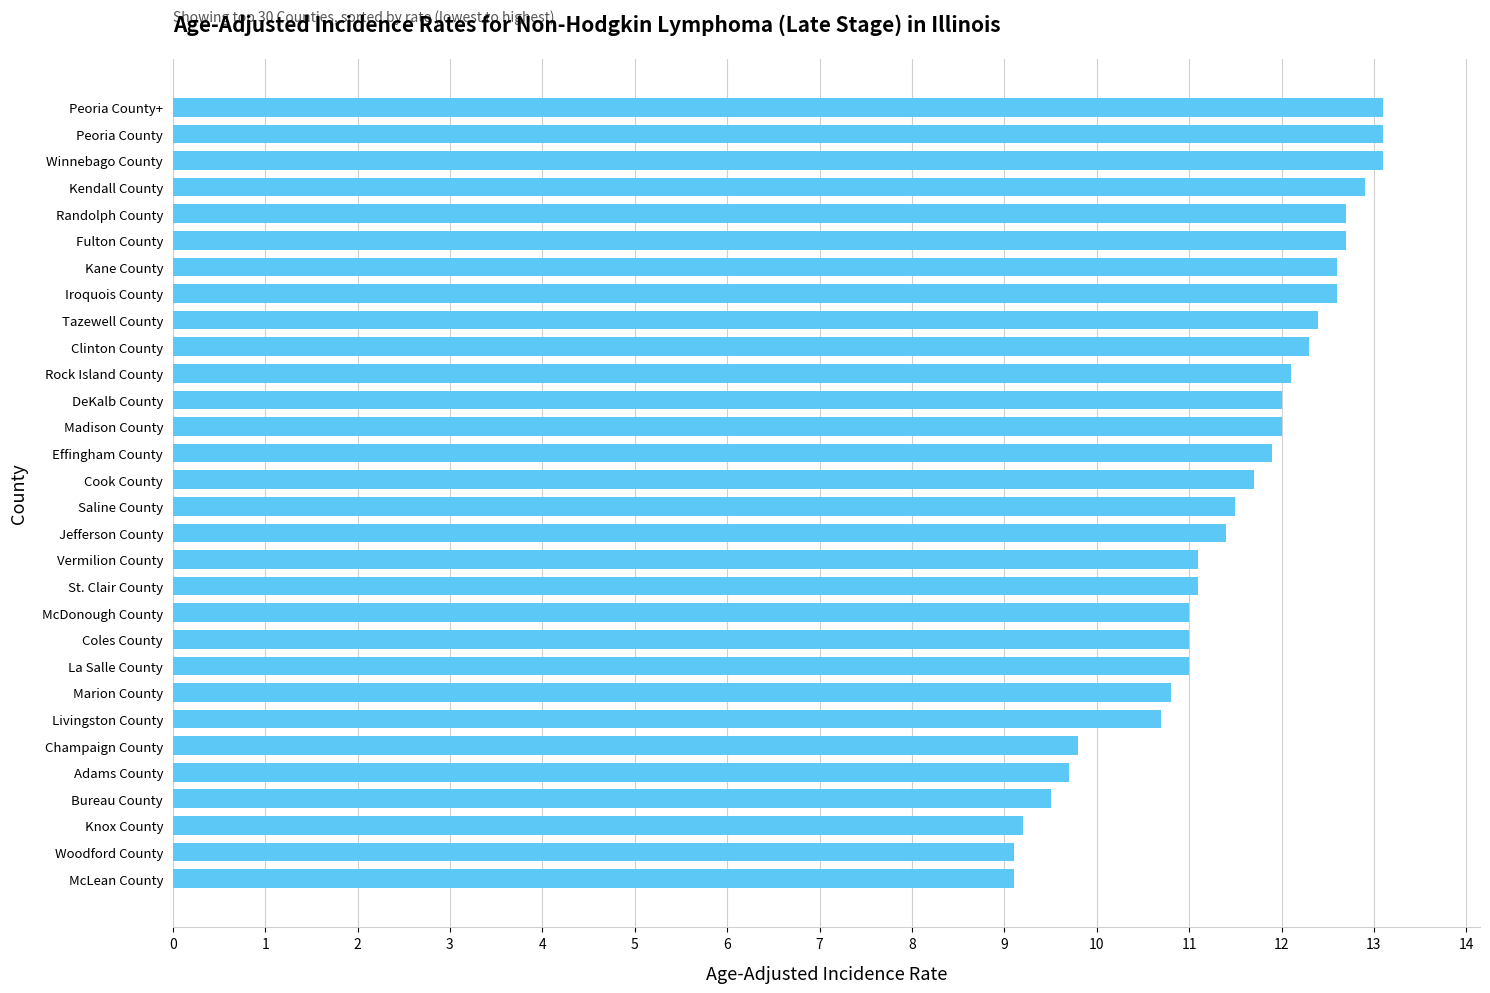

What is the maximum value shown in the chart?

13.1